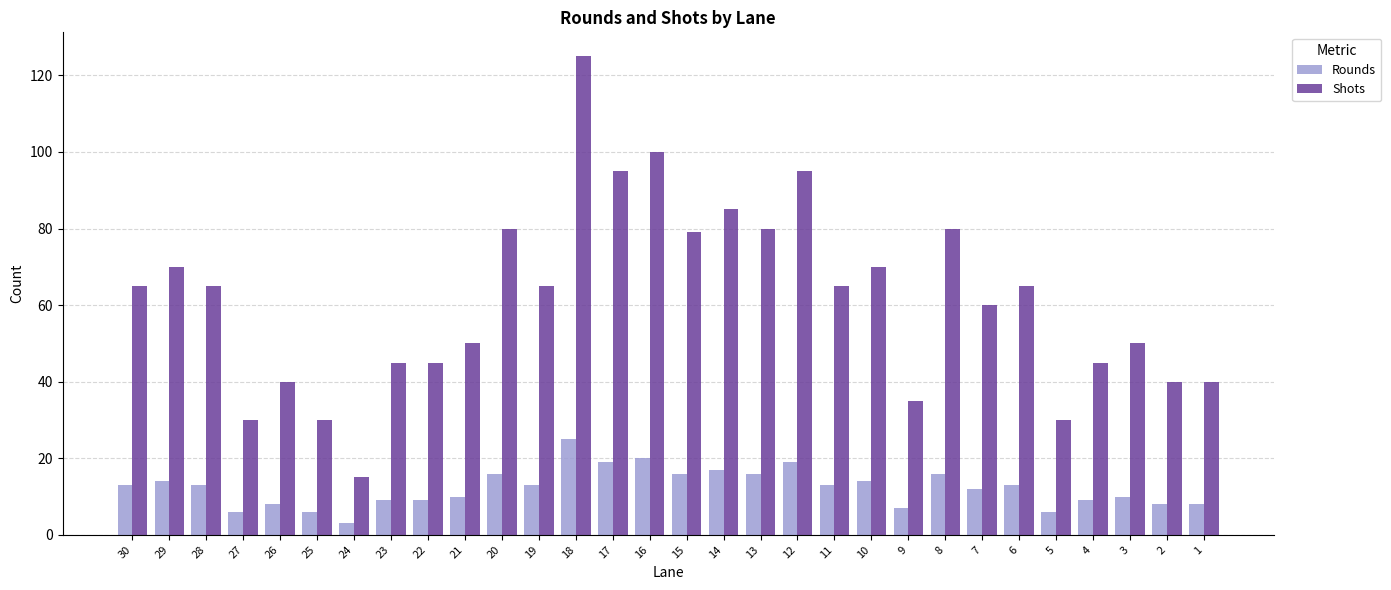

Which category has the highest value in the Rounds series?

18